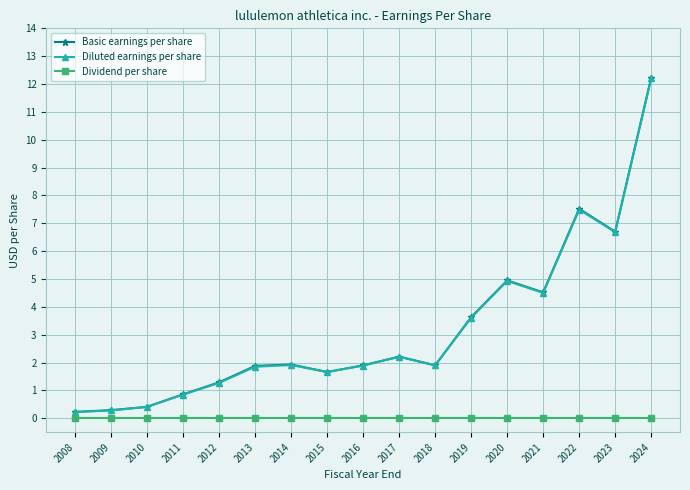

What is the greatest value displayed?

12.2